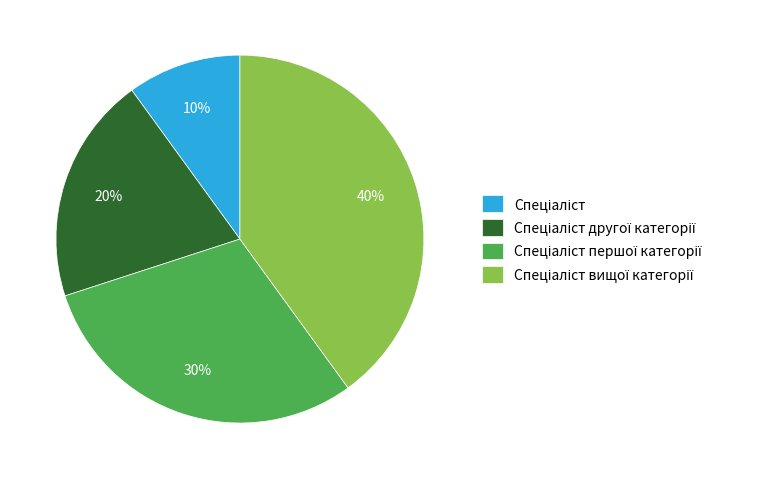

To the nearest percent, what is the difference between the largest and smallest slice percentages?

30%